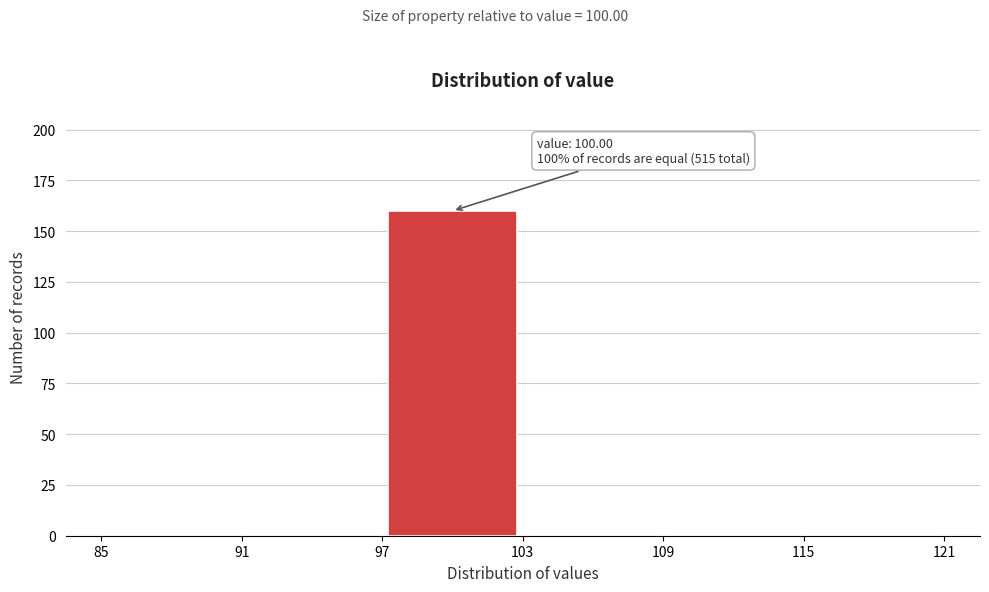

Which range on the x-axis has the tallest bar?

97 to 103